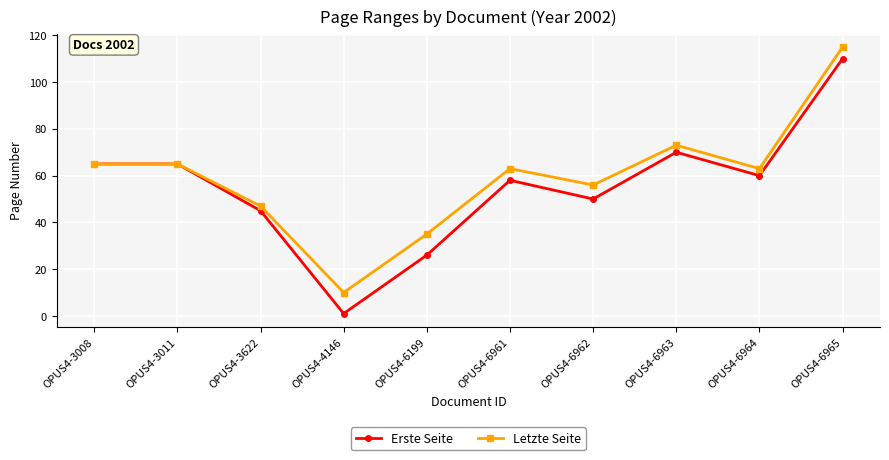

True or false: Letzte Seite has a value of 112 at OPUS4-6963.

False